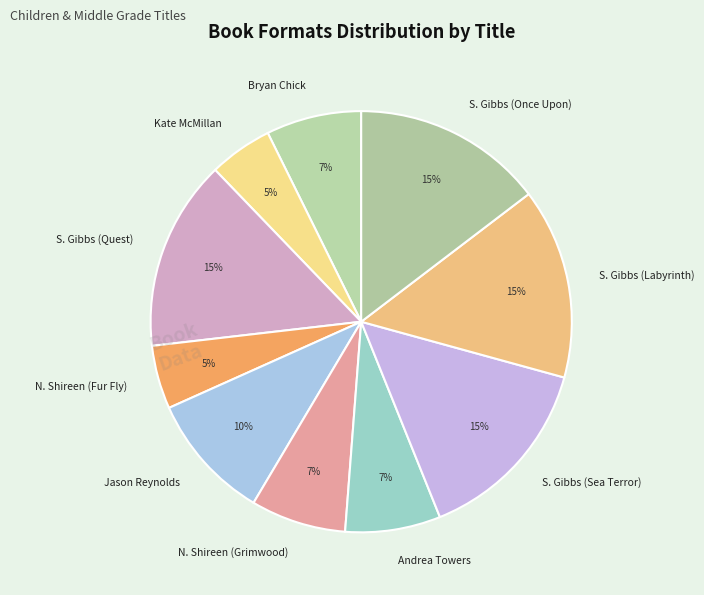

Between Andrea Towers and Jason Reynolds, which is larger?

Jason Reynolds